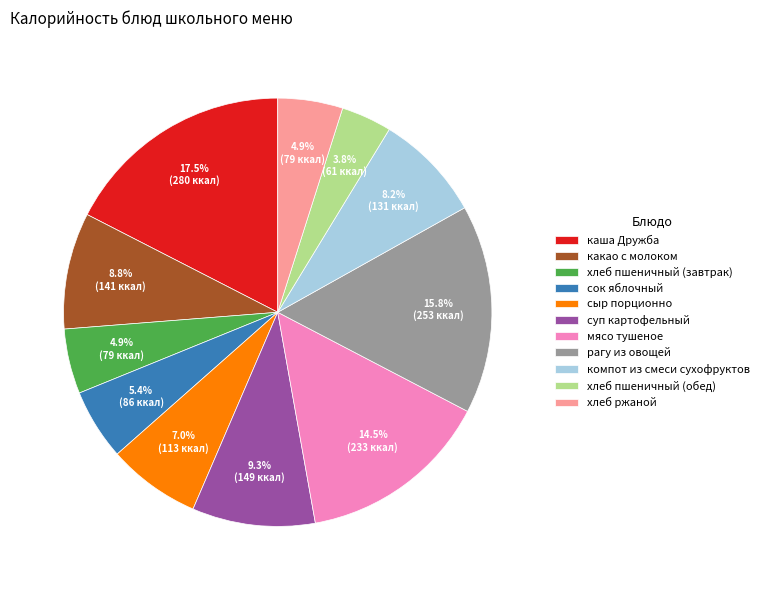

To the nearest percent, what percentage of the pie is суп картофельный?

9%